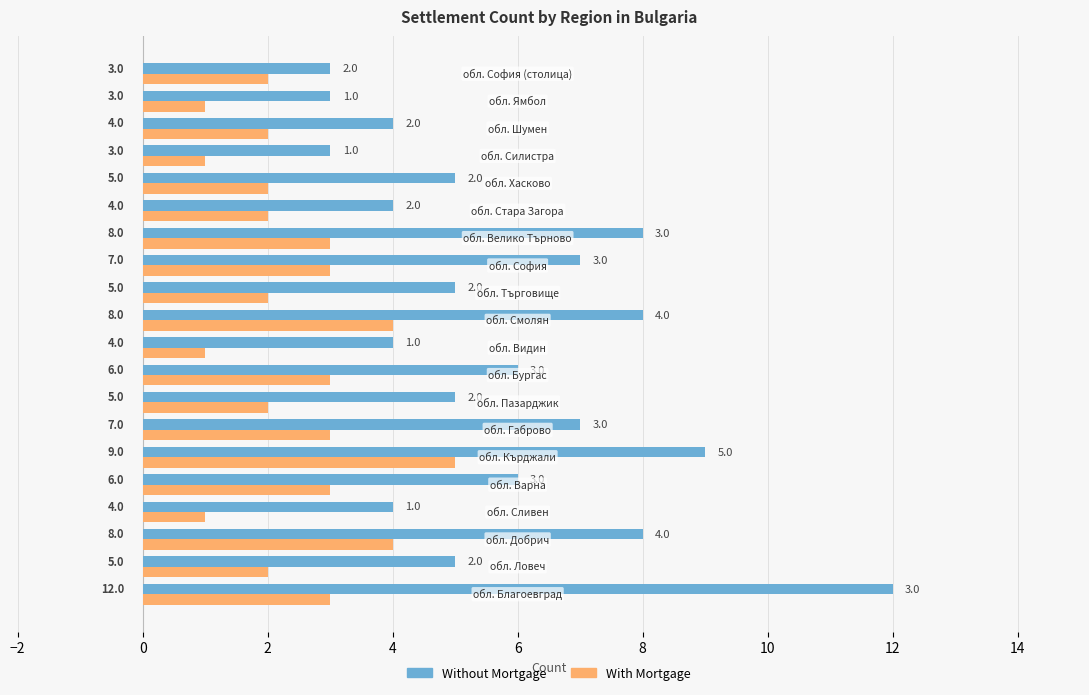

Count the Without Mortgage values in the range 4 to 8.

15